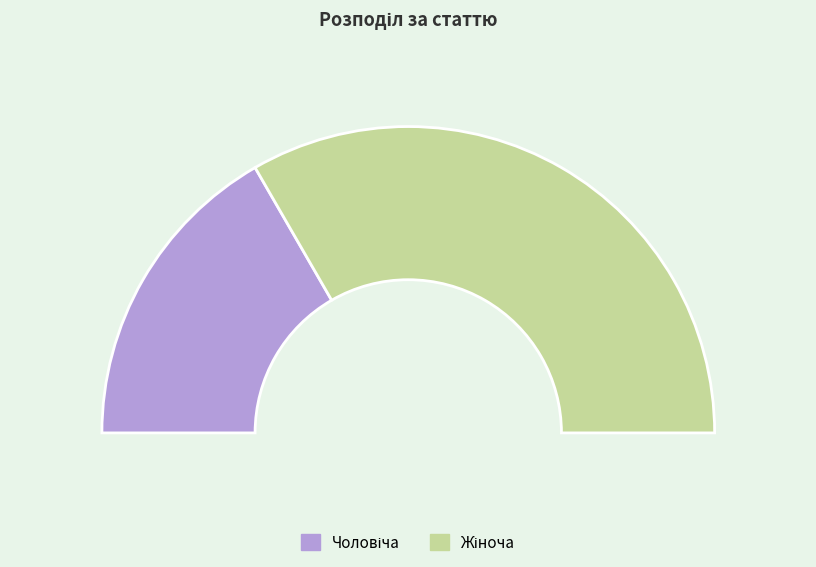

How many segments does this pie chart have?

2